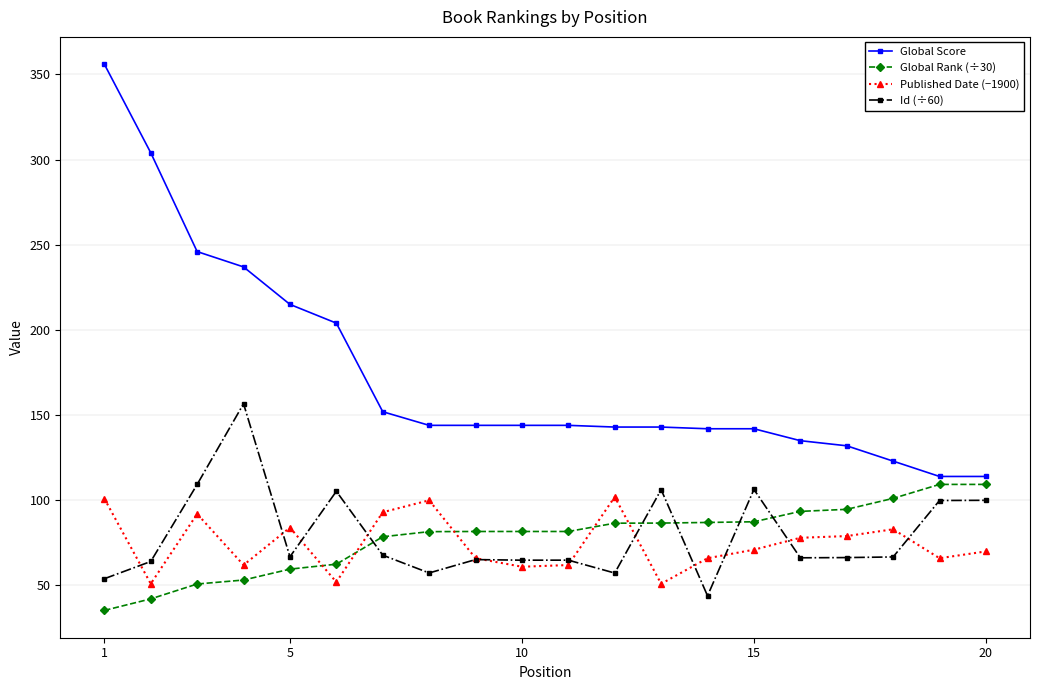

Which series has the largest range (max minus min)?

Global Score